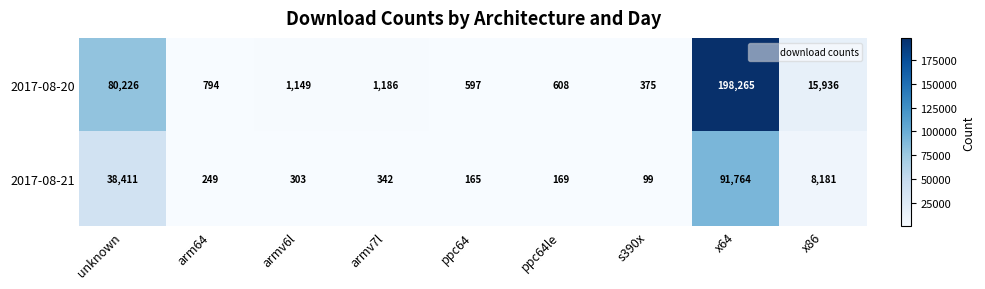

Which series has the largest range (max minus min)?

2017-08-20